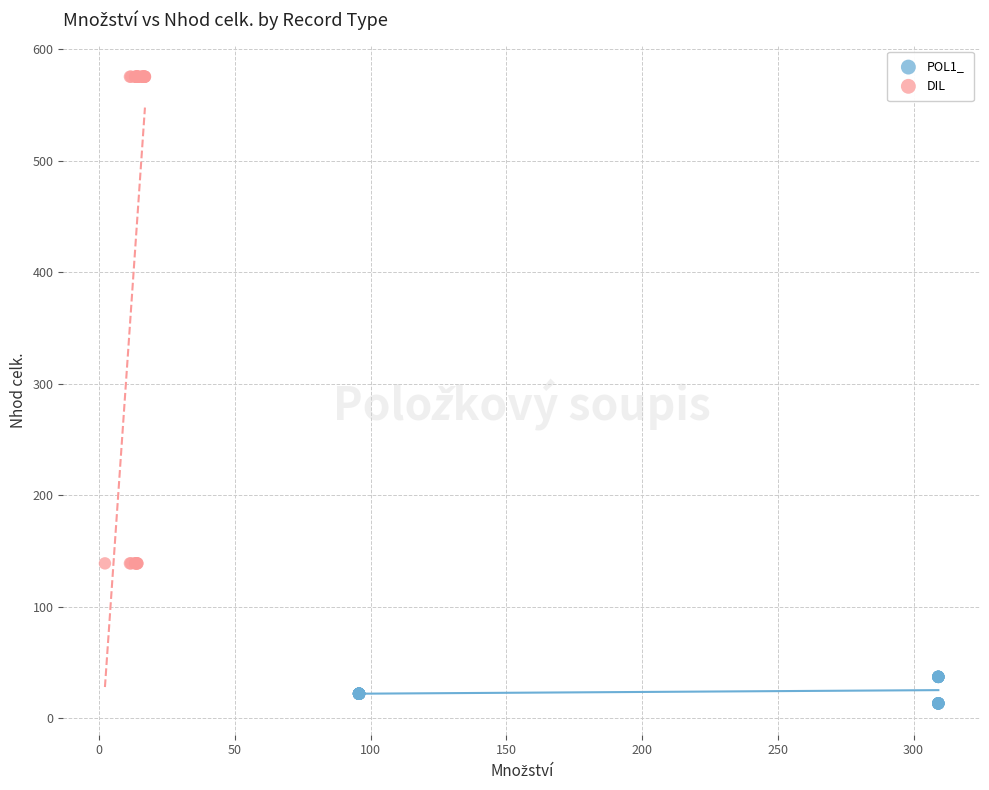

Which series reaches the maximum Y coordinate?

DIL